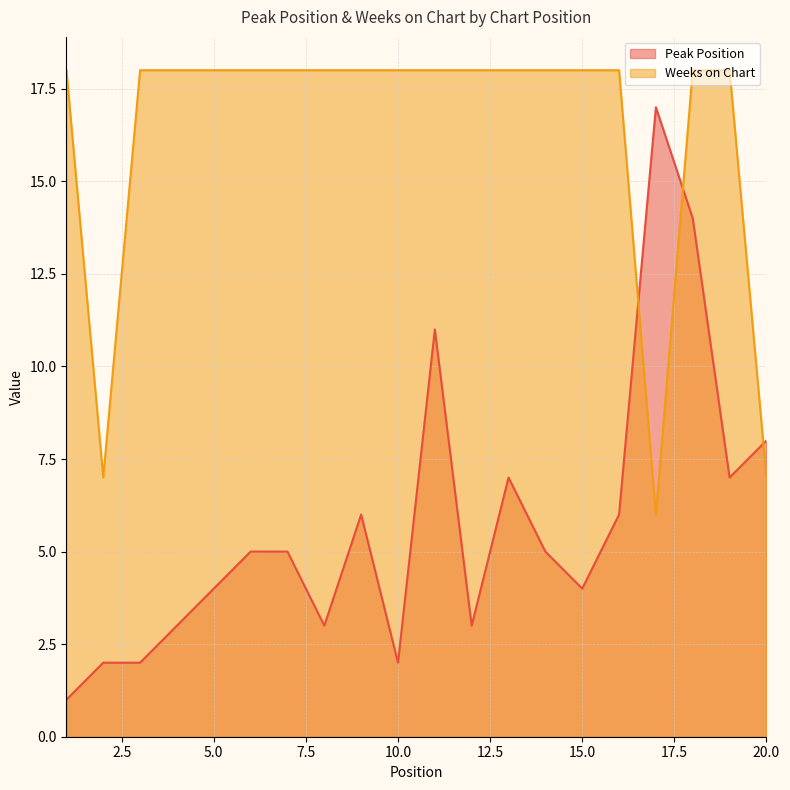

At 11, list the series in order from smallest to largest.

Peak Position, Weeks on Chart